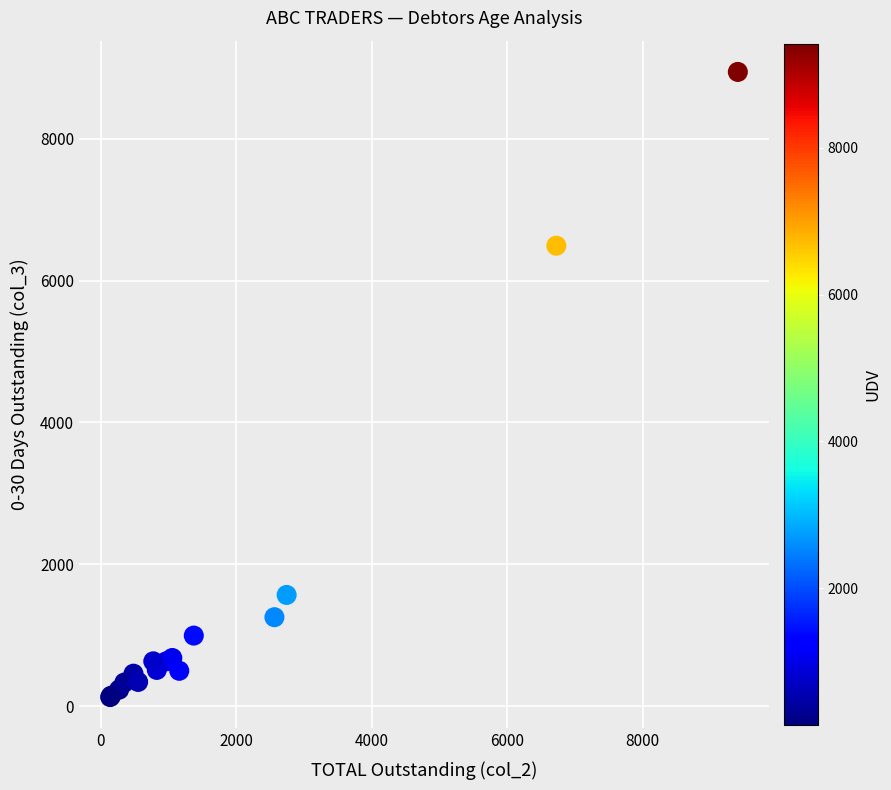

What Y value in the scatter plot is closest to 4535?

6492.2